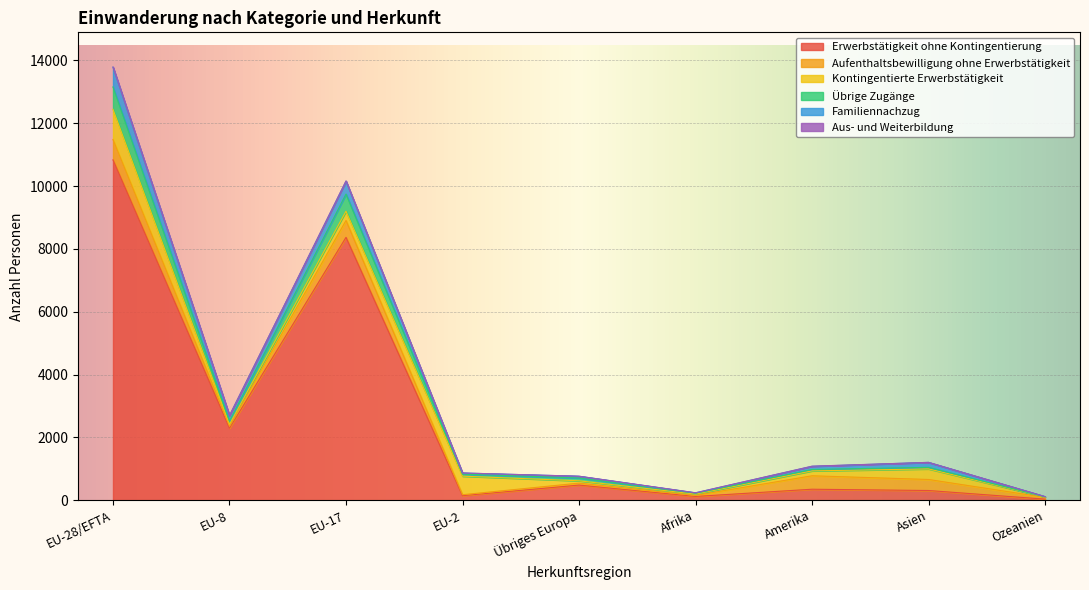

What is the sum of all Familiennachzug values?

1772